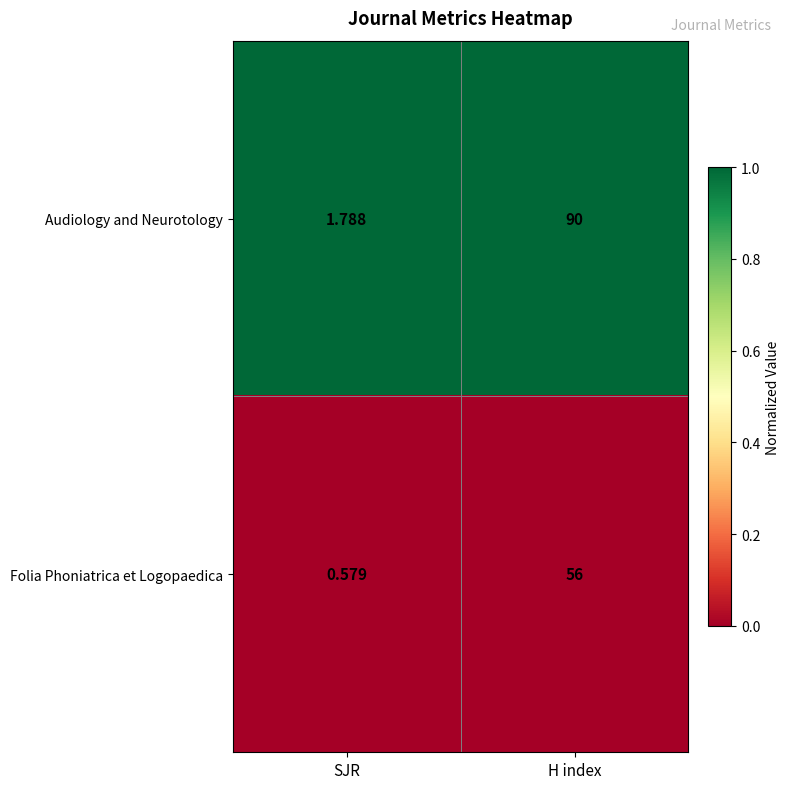

What is the total value across all series at H index?

146.0